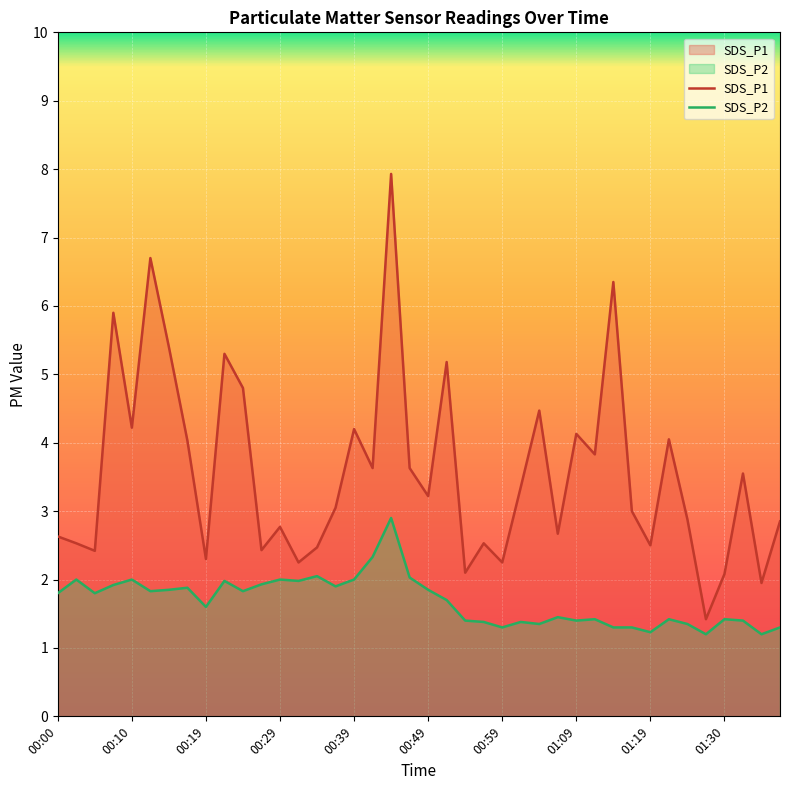

The SDS_P2 series shows 1.8 at 00:05. True or false?

True